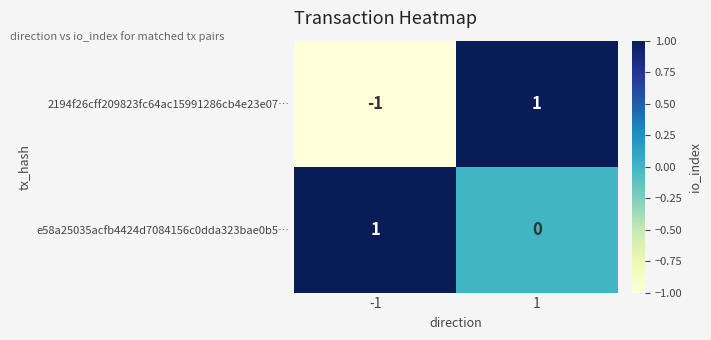

List the series in order of their overall mean, highest first.

e58a25035acfb4424d7084156c0dda323bae0b5…, 2194f26cff209823fc64ac15991286cb4e23e07…